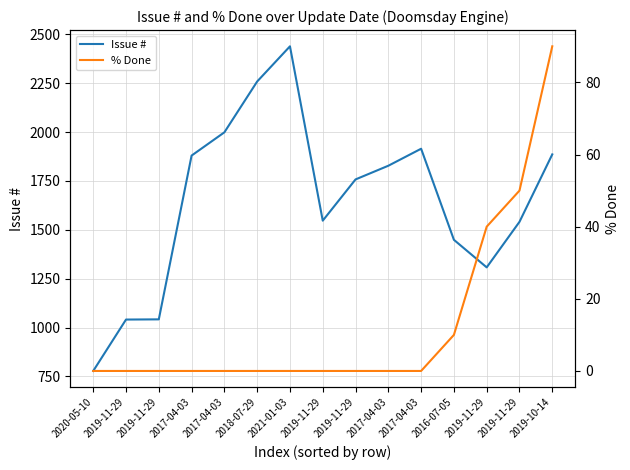

Which series has the widest spread of values?

Issue #